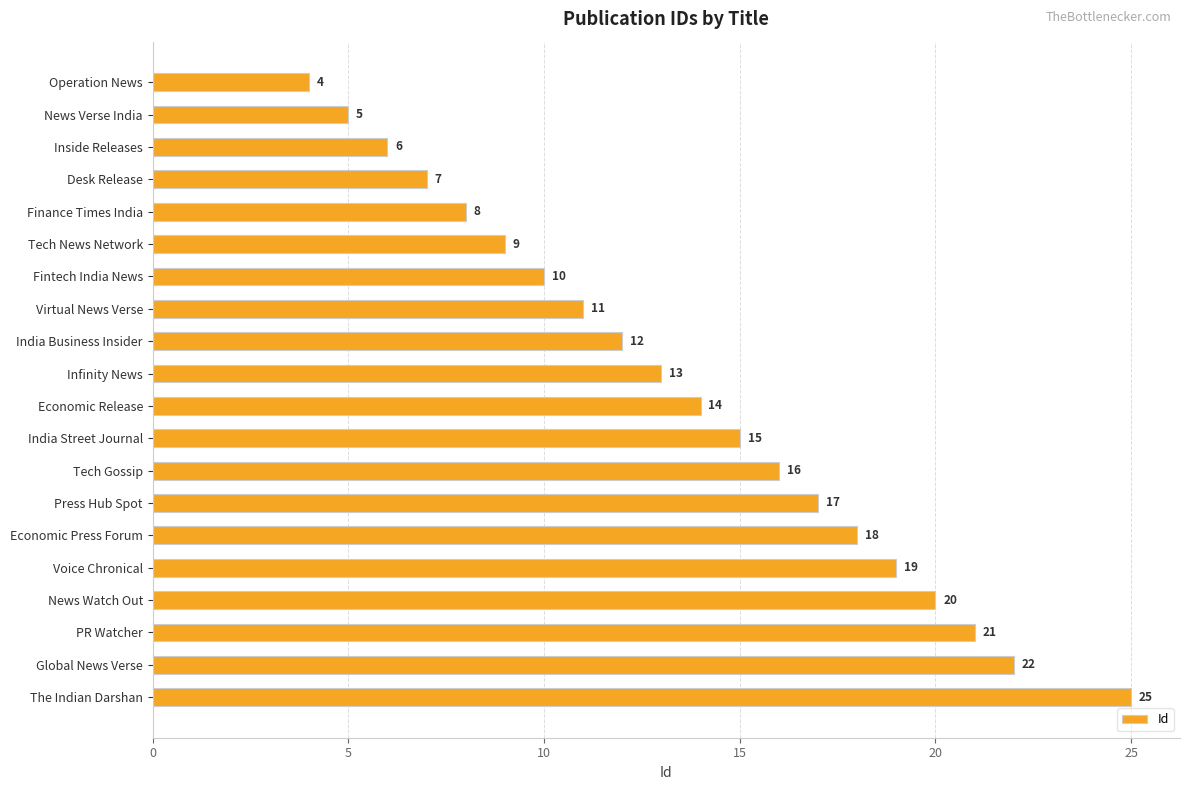

What is the label of the 10th bar from the bottom?

Economic Release